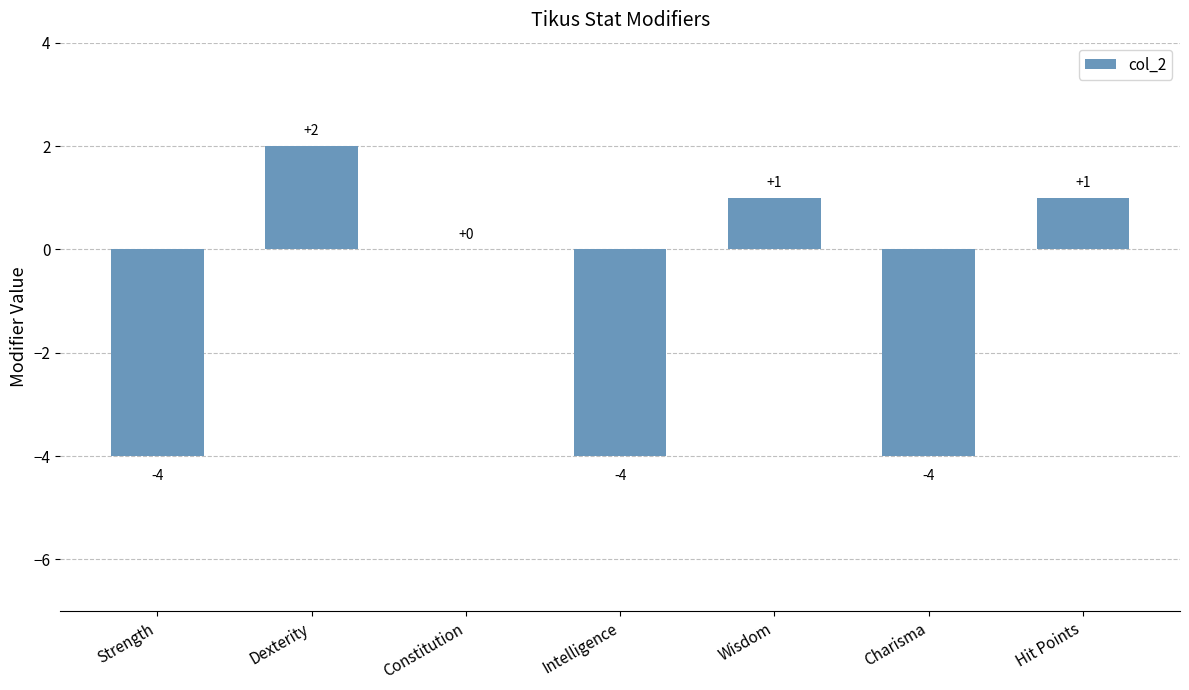

What is the change in value from Constitution to Intelligence?

-4